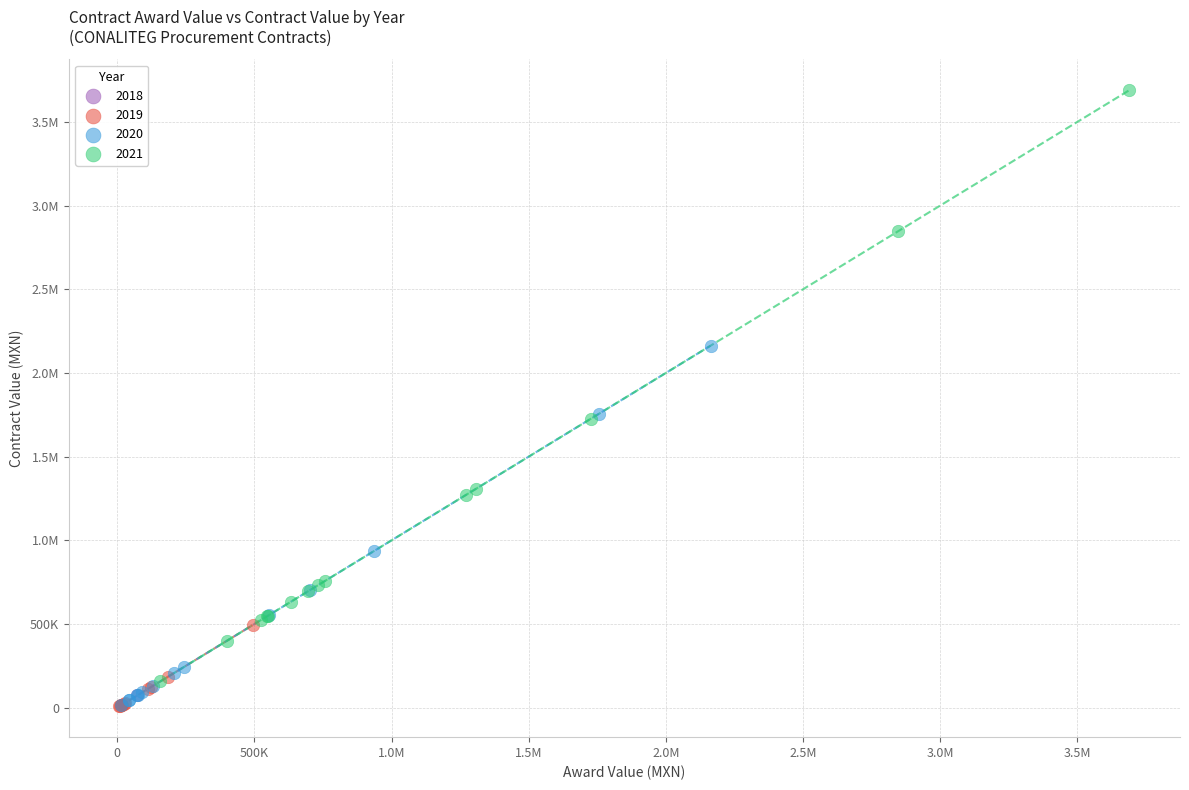

What are all the series names shown in the legend?

2018, 2019, 2020, 2021